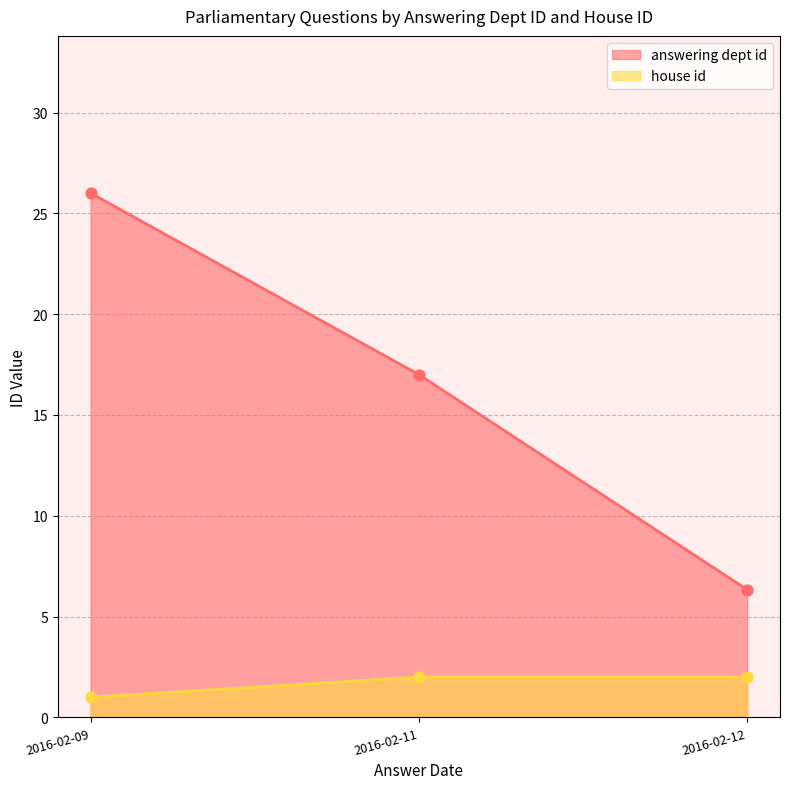

Which series contains the highest Y value?

answering dept id